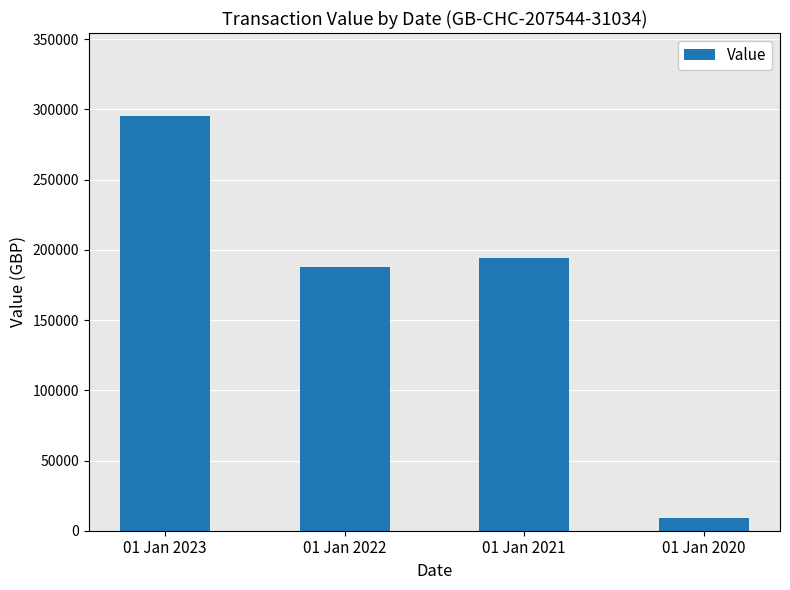

Which has a higher value, 01 Jan 2020 or 01 Jan 2023?

01 Jan 2023